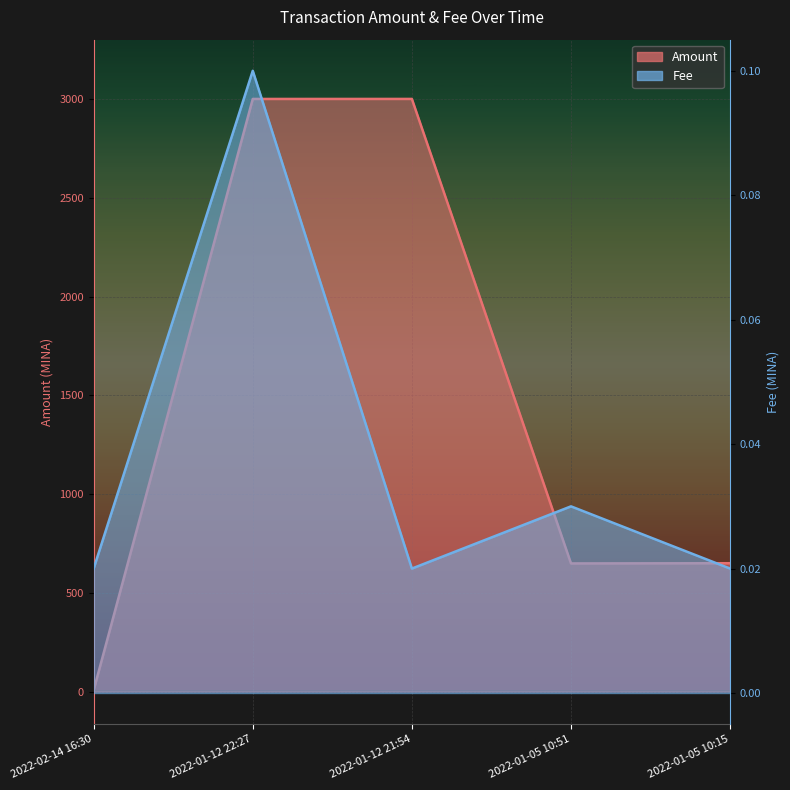

At which label does Fee reach its minimum?

2022-02-14 16:30